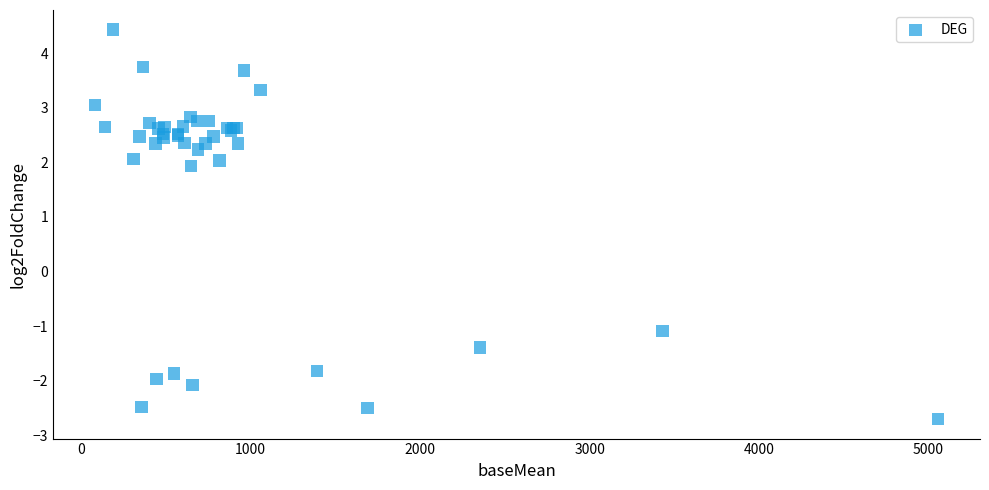

What Y value in the scatter plot is closest to 0?

-1.1